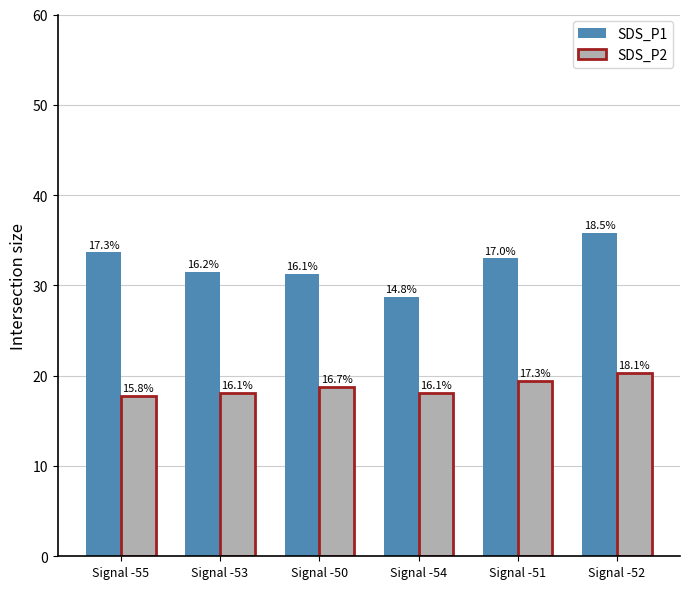

What are all the series names shown in the legend?

SDS_P1, SDS_P2